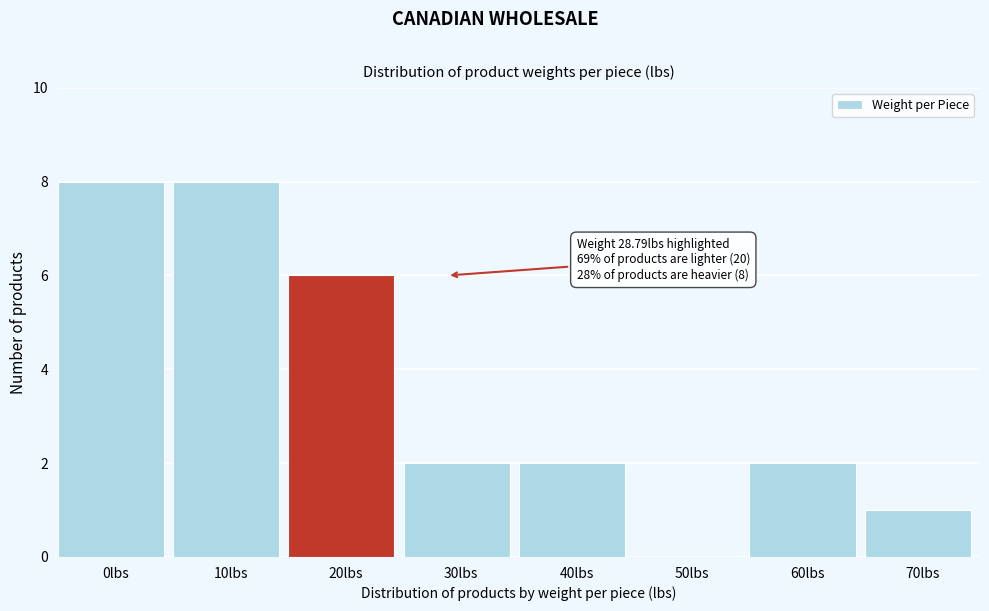

Reading left to right, extract all data points from this chart.

0lbs=8	10lbs=8	20lbs=6	30lbs=2	40lbs=2	50lbs=0	60lbs=2	70lbs=1